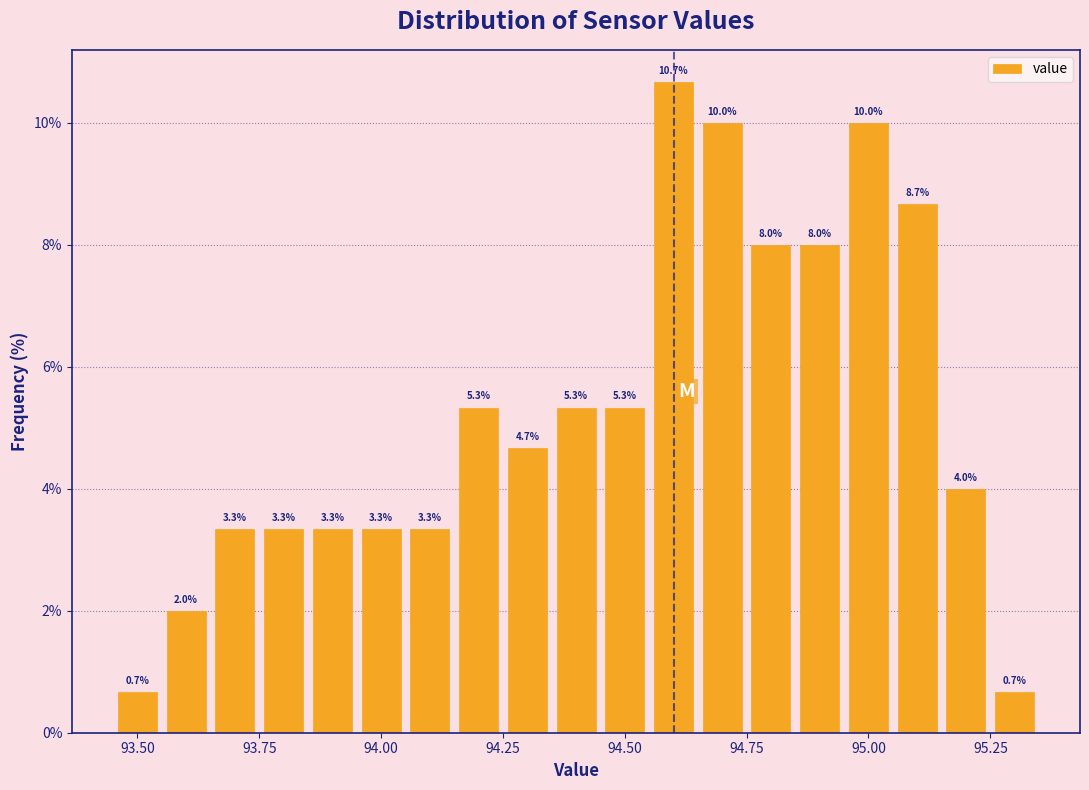

Read against the x-axis, roughly where is the centre of the tallest bar?

94.60